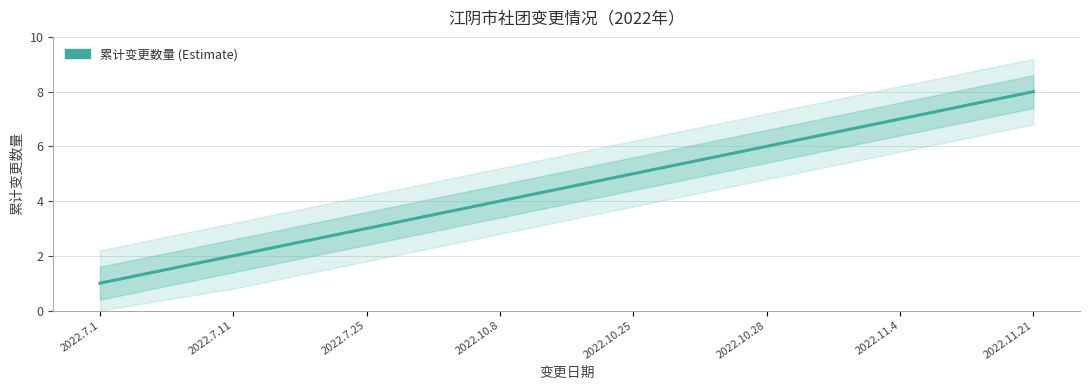

What position from the right is 2022.10.8?

5